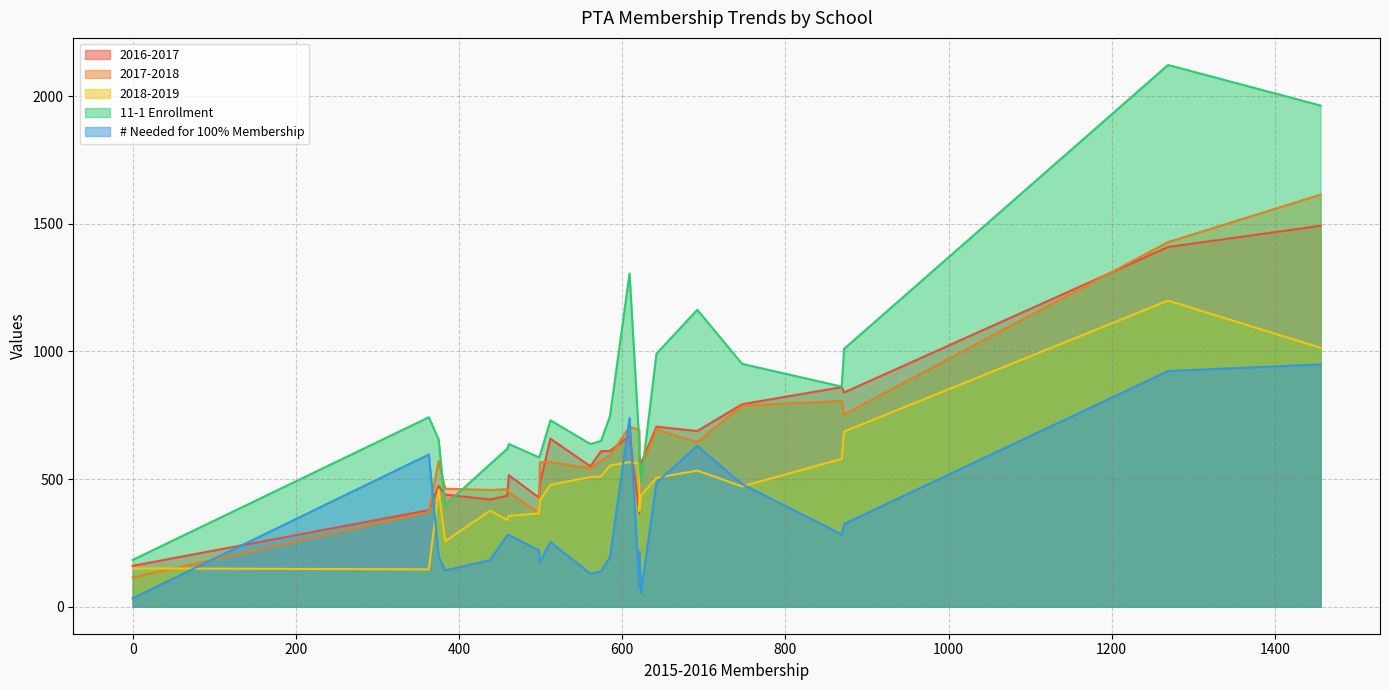

The 2017-2018 series shows 114 at 0. True or false?

True